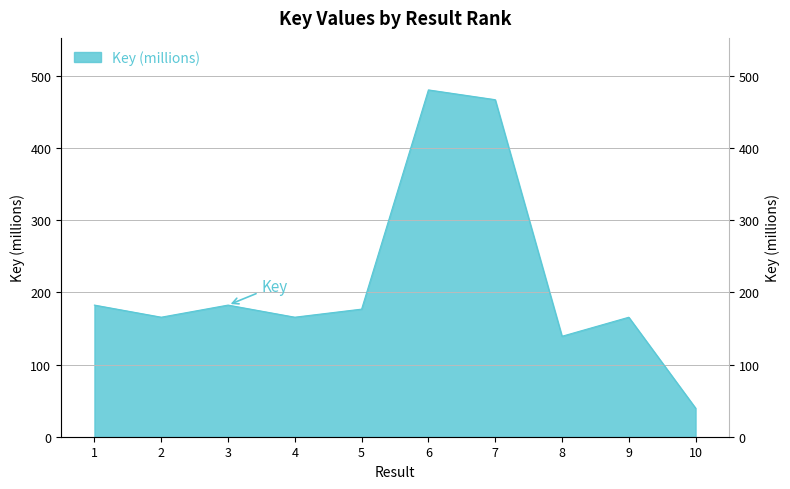

At which category does the data reach its first local valley?

2